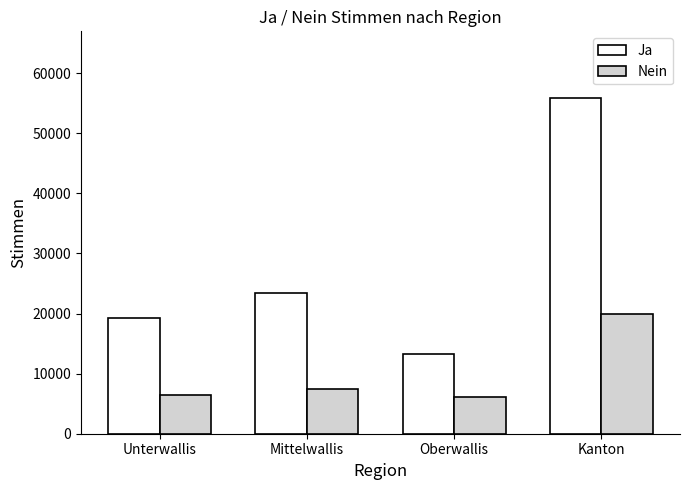

What is the label of the 4th bar from the left?

Kanton